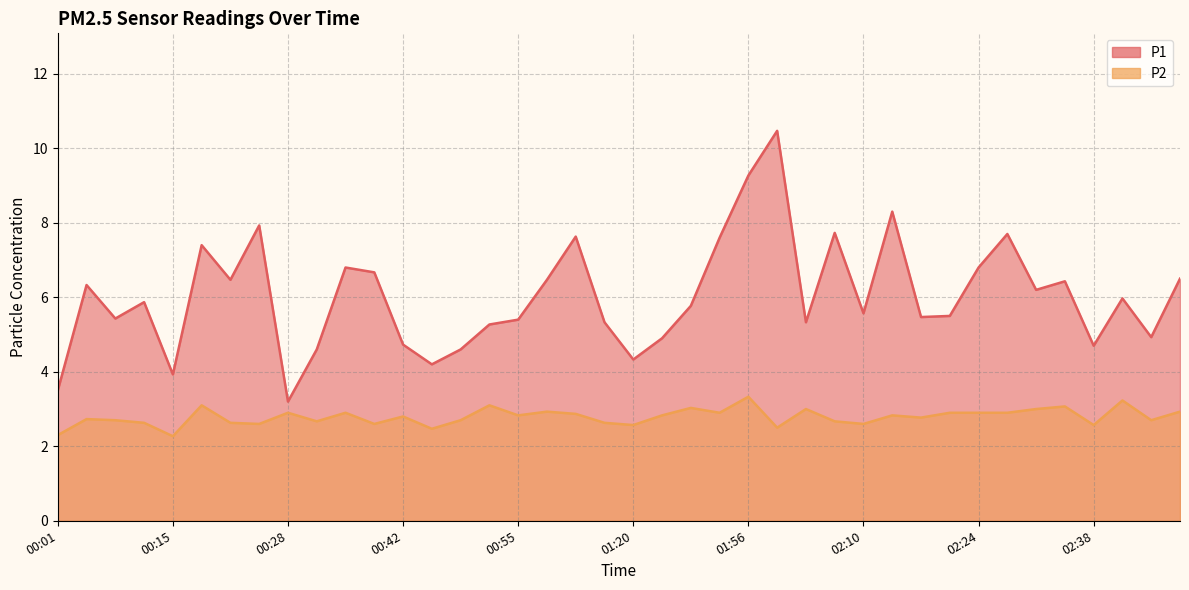

Which has a higher value, 00:42 or 02:48?

02:48